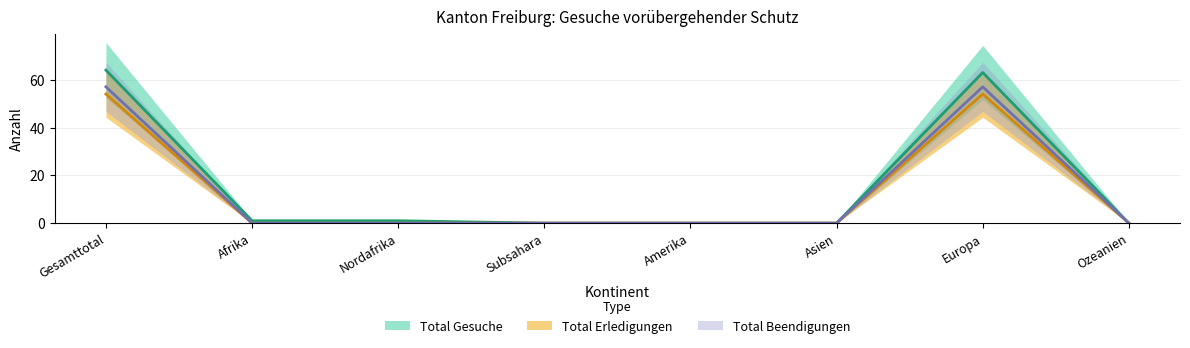

How many values in Total Gesuche are above zero?

4